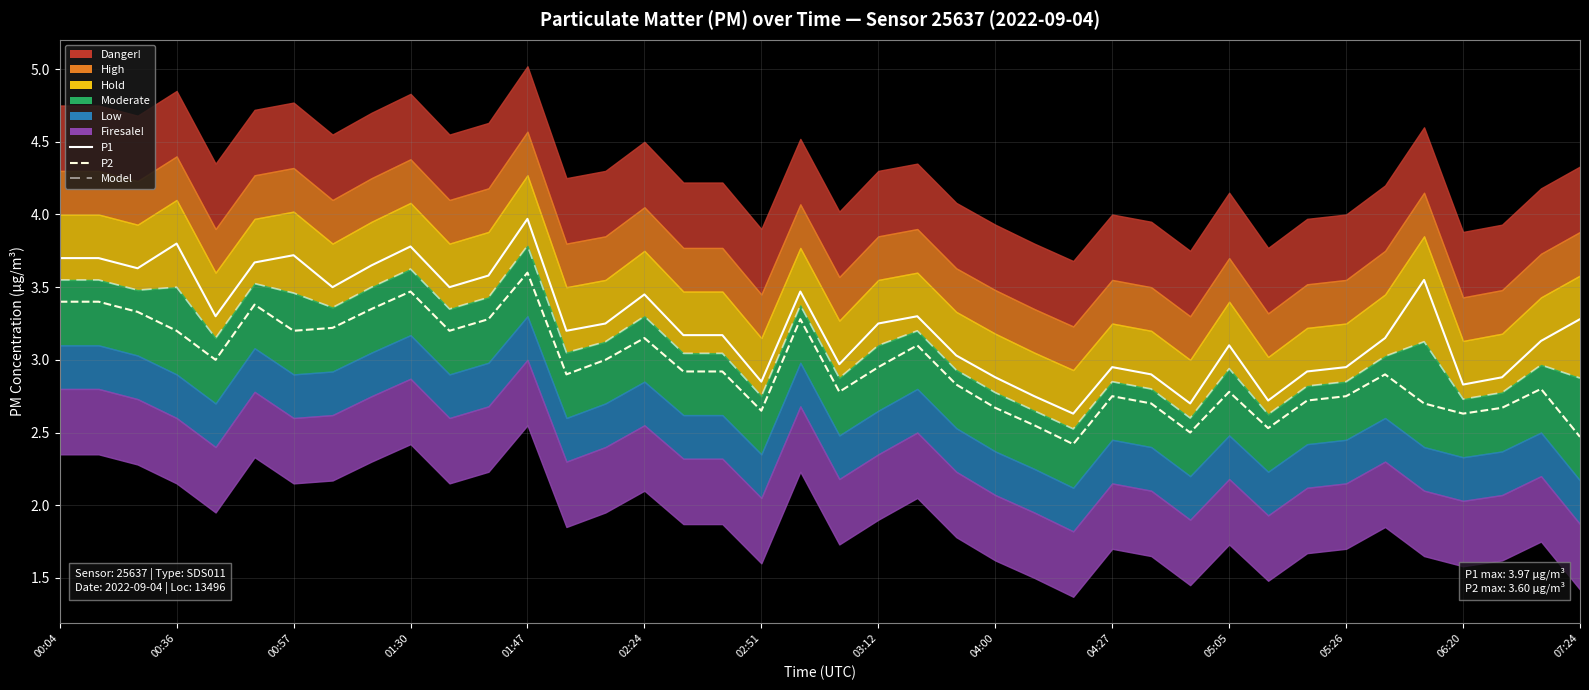

Which series has the widest spread of values?

P1